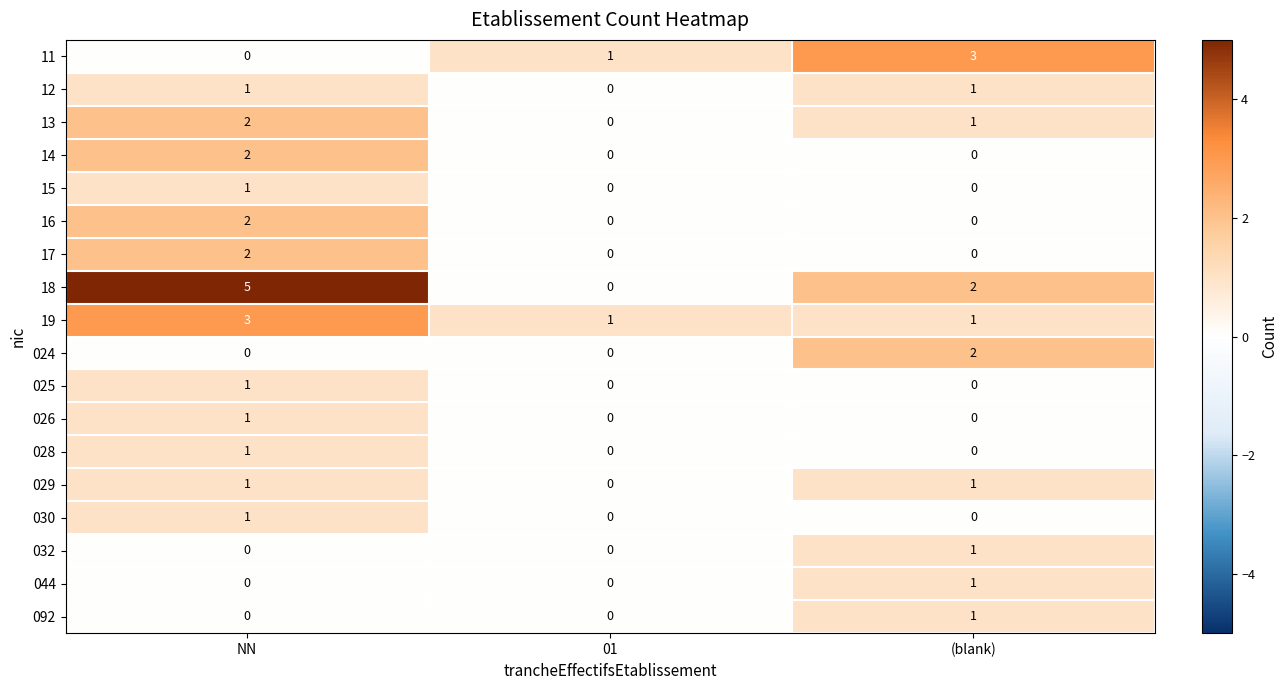

What is the difference between the highest and lowest values at 01?

1